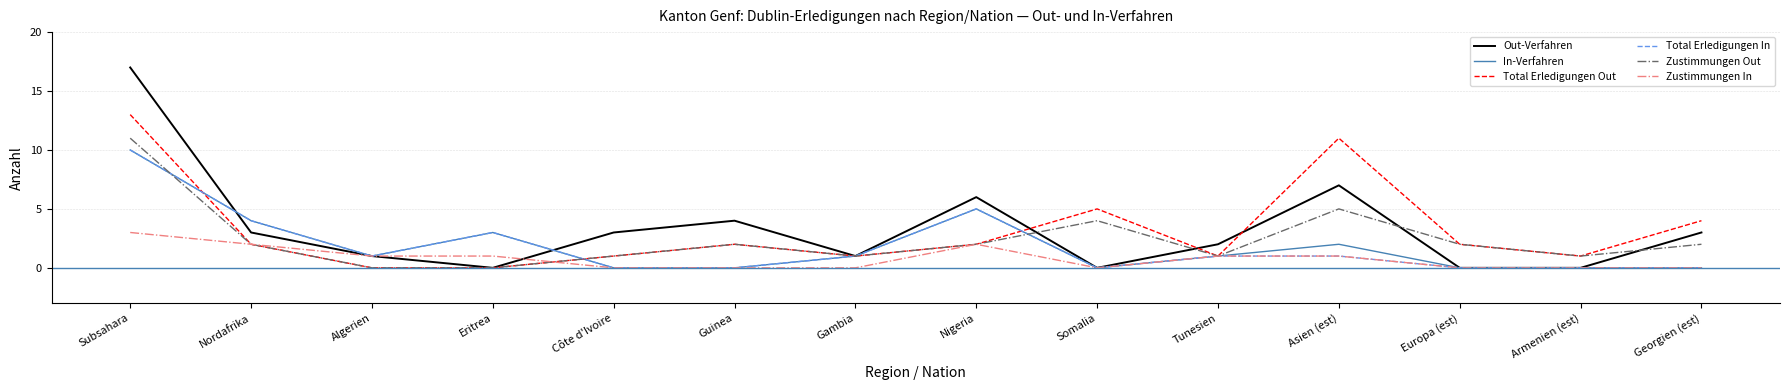

Reading left to right, transcribe all the data shown in this chart.

Out-Verfahren: 17	3	1	0	3	4	1	6	0	2	7	0	0	3
In-Verfahren: 10	4	1	3	0	0	1	5	0	1	2	0	0	0
Total Erledigungen Out: 13	2	0	0	1	2	1	2	5	1	11	2	1	4
Total Erledigungen In: 10	4	1	3	0	0	1	5	0	1	1	0	0	0
Zustimmungen Out: 11	2	0	0	1	2	1	2	4	1	5	2	1	2
Zustimmungen In: 3	2	1	1	0	0	0	2	0	1	1	0	0	0